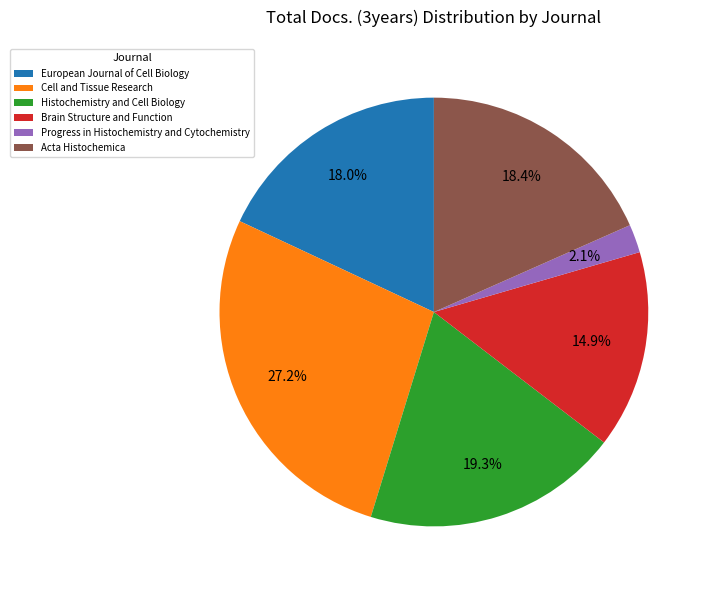

What percentage is NOT represented by Histochemistry and Cell Biology?

80.7%